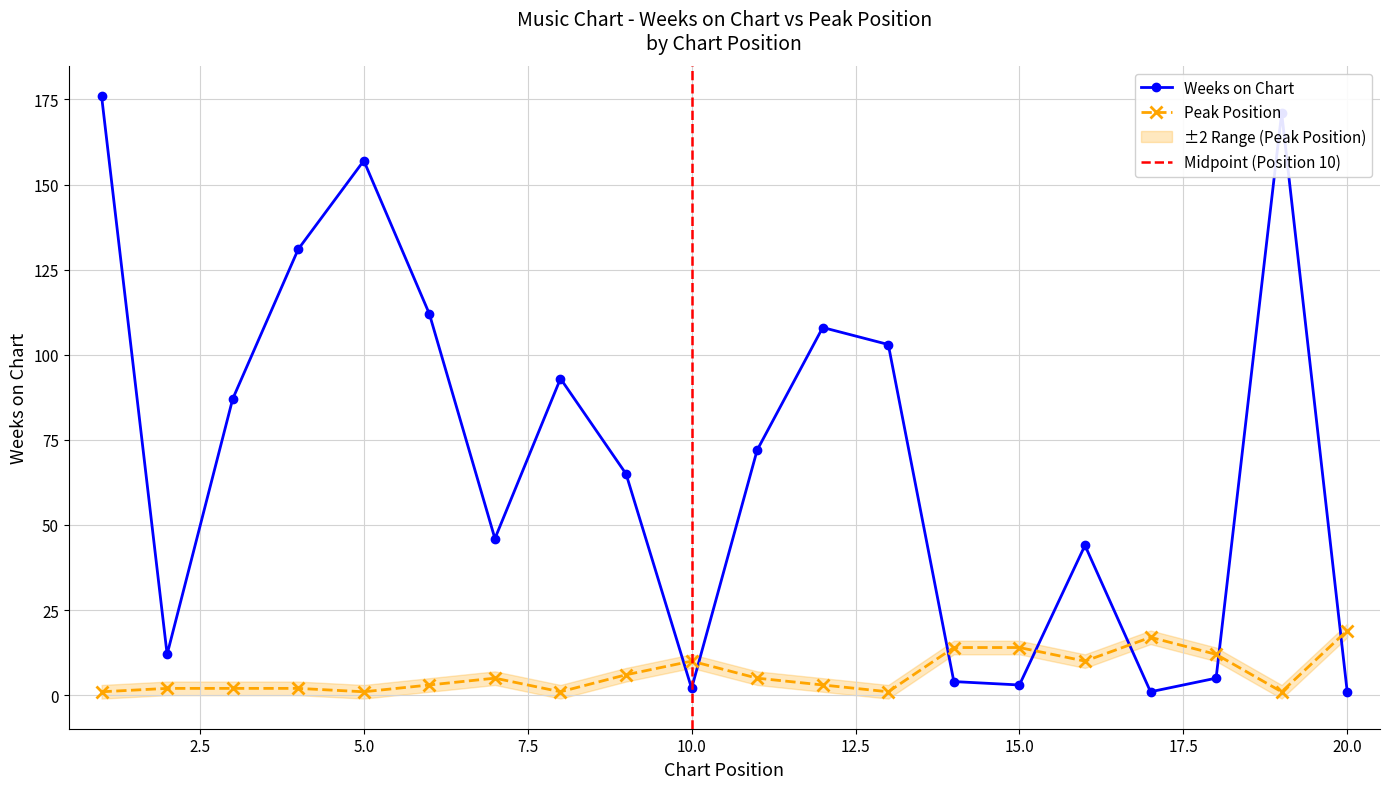

True or false: Weeks on Chart has a value of 65 at 9.

True